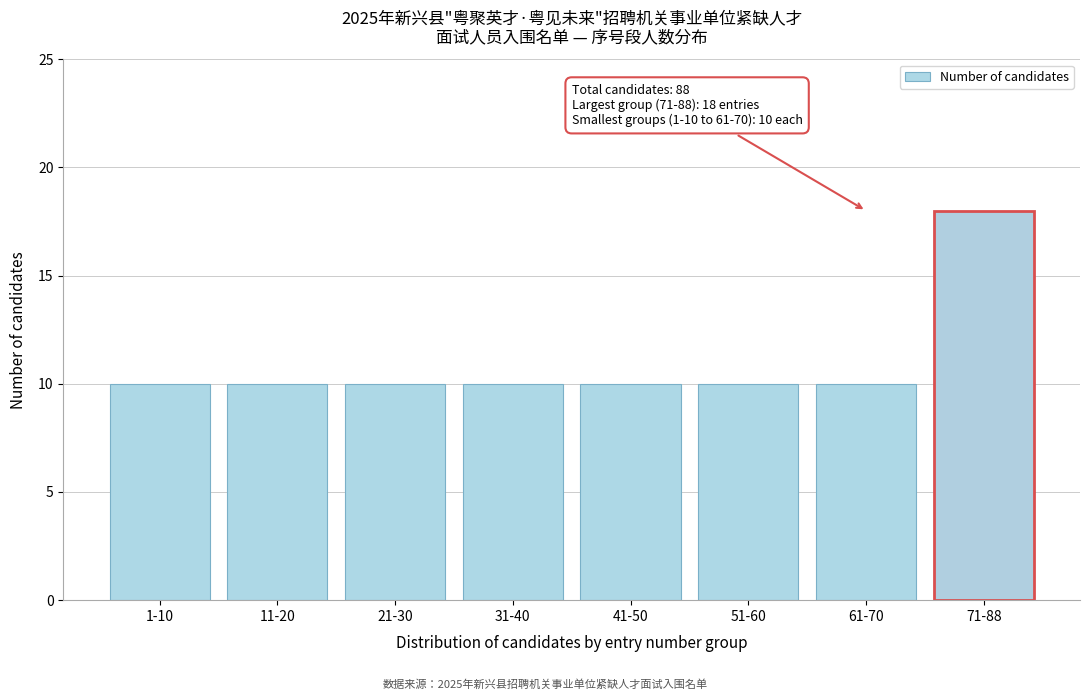

Reading left to right, what are all the values shown in this chart?

1-10=10	11-20=10	21-30=10	31-40=10	41-50=10	51-60=10	61-70=10	71-88=18